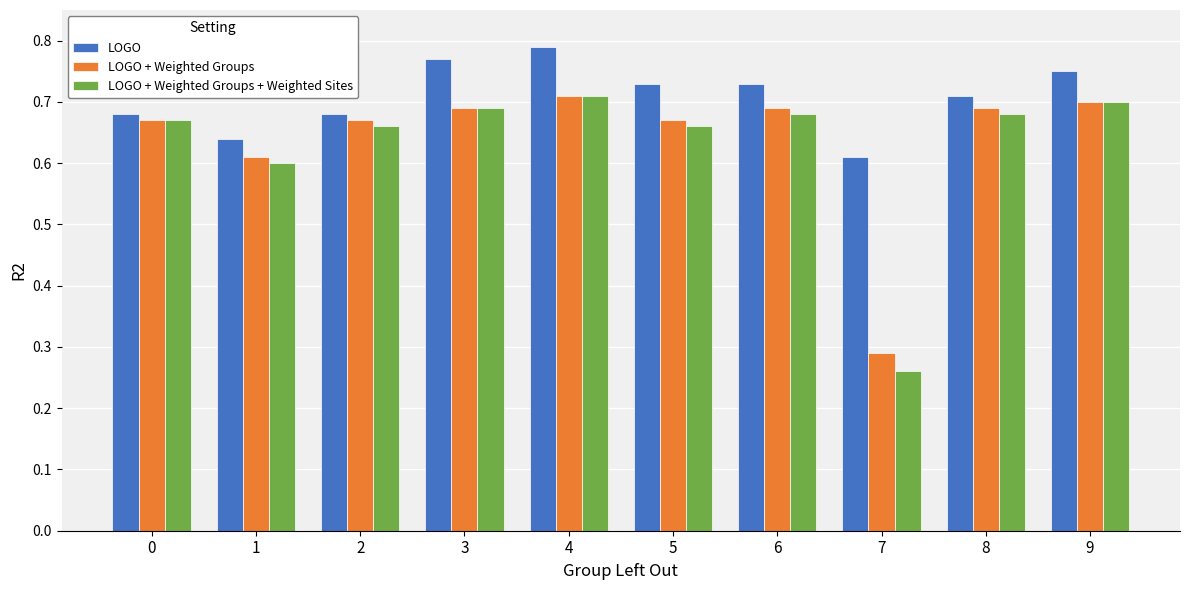

The LOGO series shows 0.7 at 8. True or false?

True